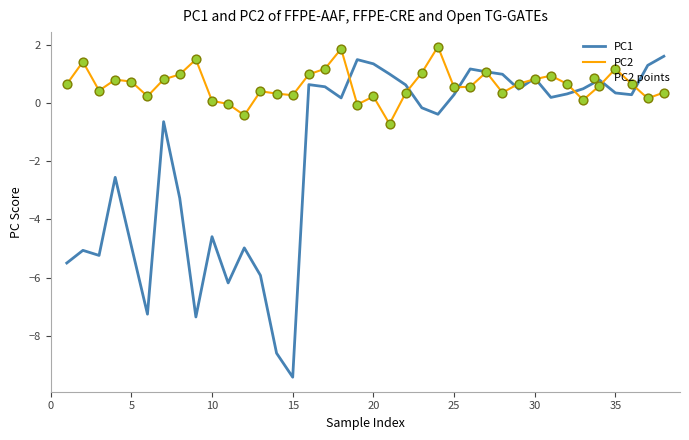

Which series has the largest range (max minus min)?

PC1